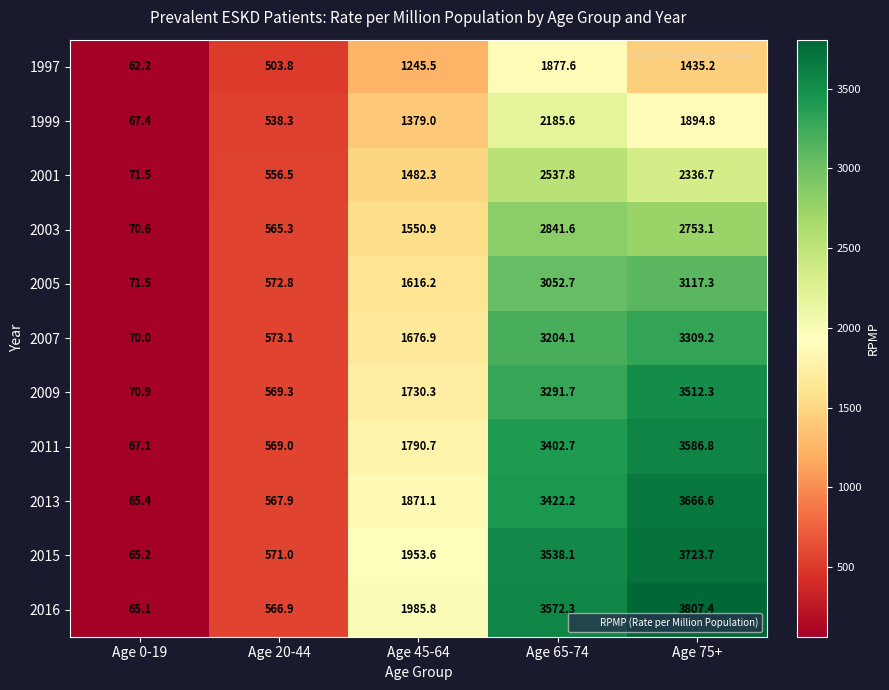

Which series has the largest range (max minus min)?

2016